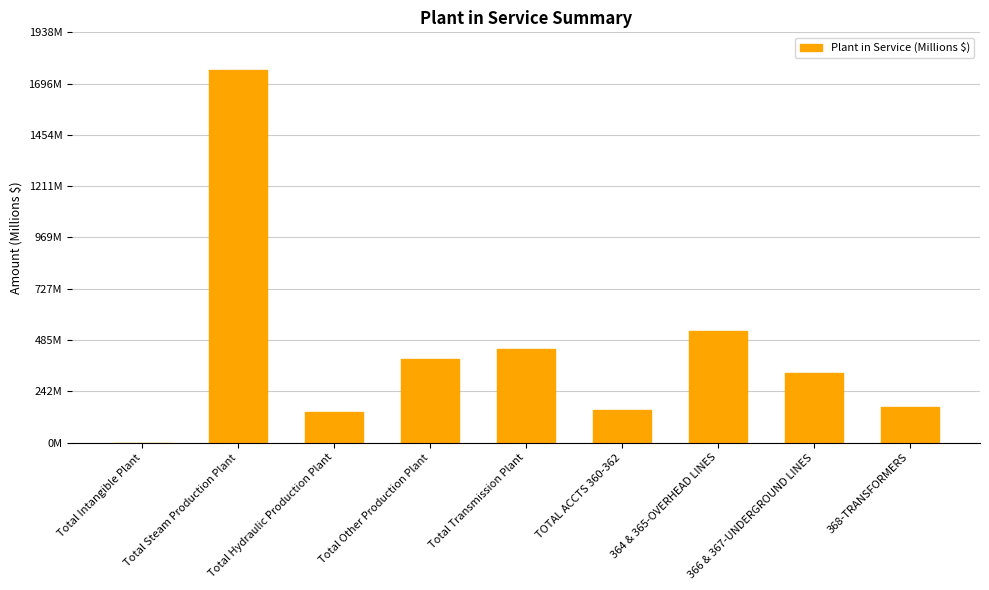

What is the difference between the values at Total Transmission Plant and 368-TRANSFORMERS?

273.6